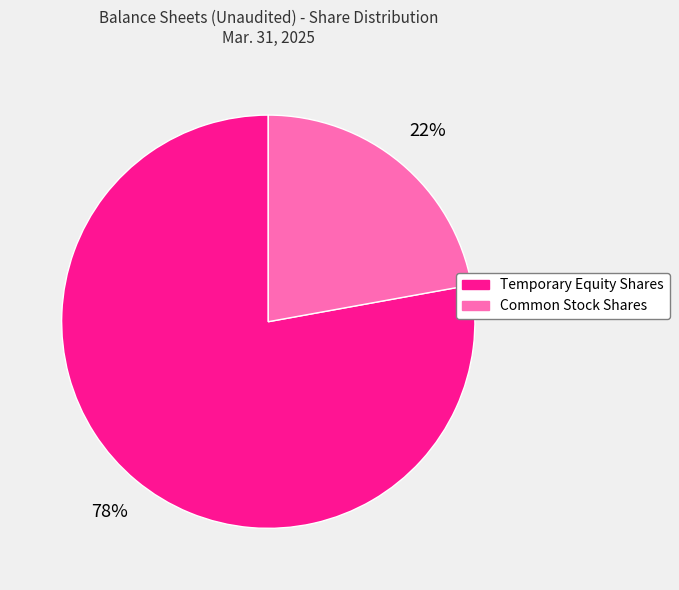

Does Temporary Equity Shares represent more than half of the total?

Yes